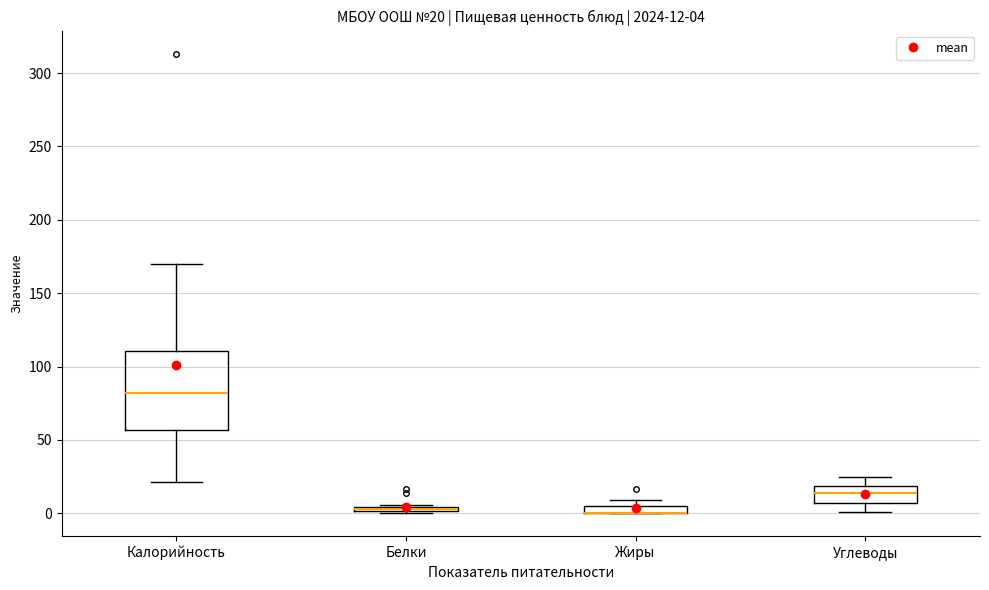

Comparing the boxes themselves (not the whiskers), which one is the tallest?

Калорийность